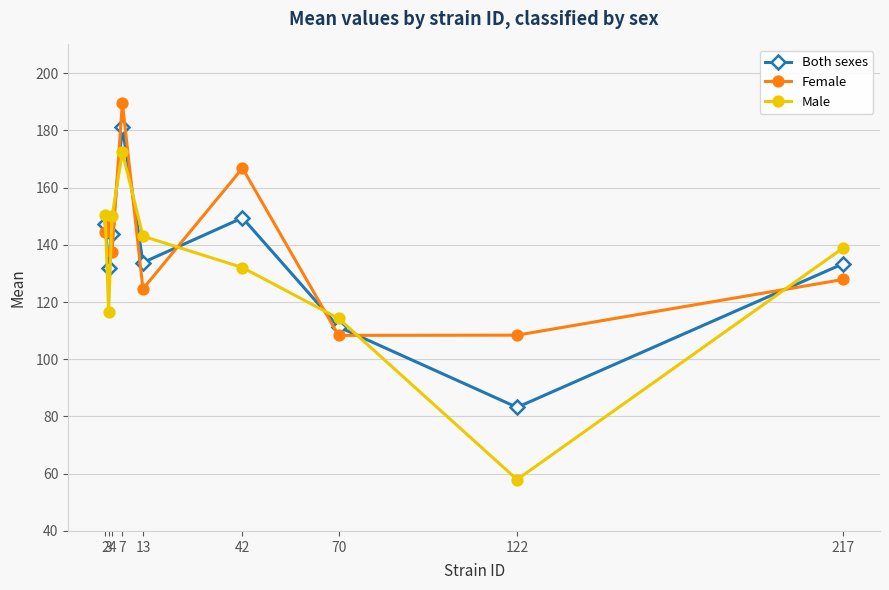

True or false: Female has more than 1 points higher than both neighbors.

True